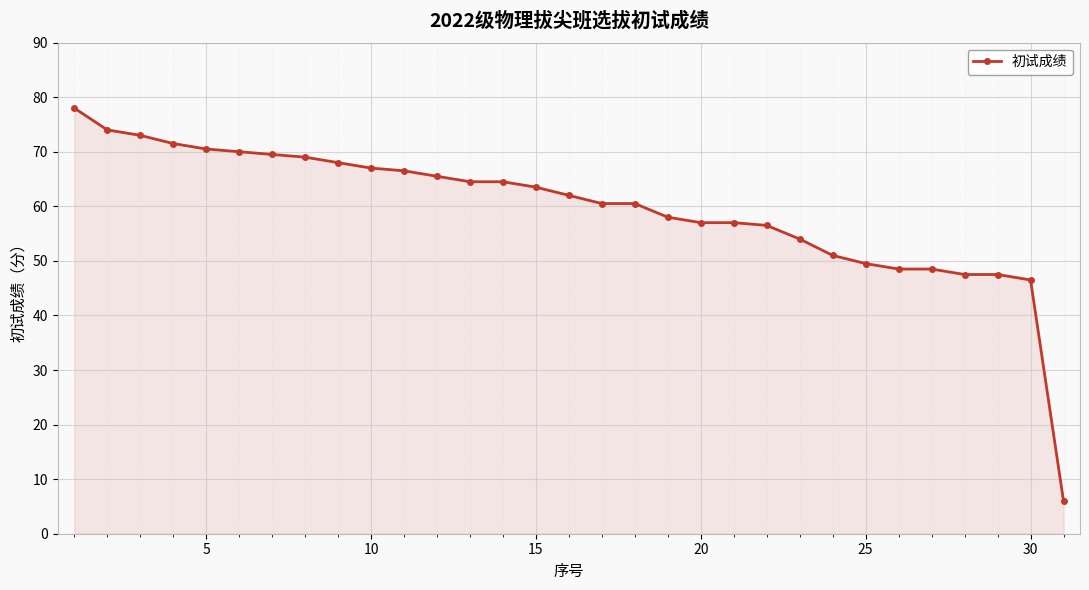

What is the minimum value shown in the chart?

6.0